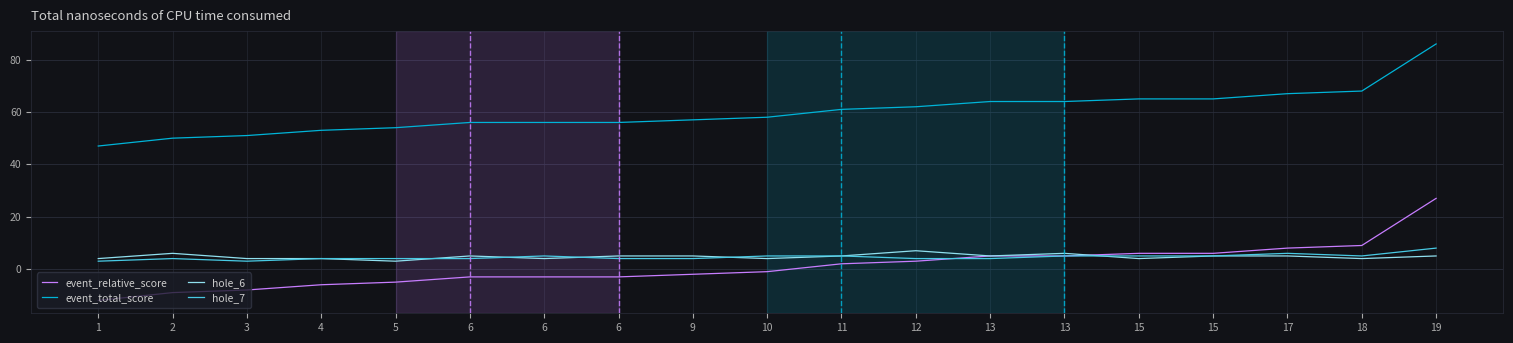

How many series are shown in this chart?

4